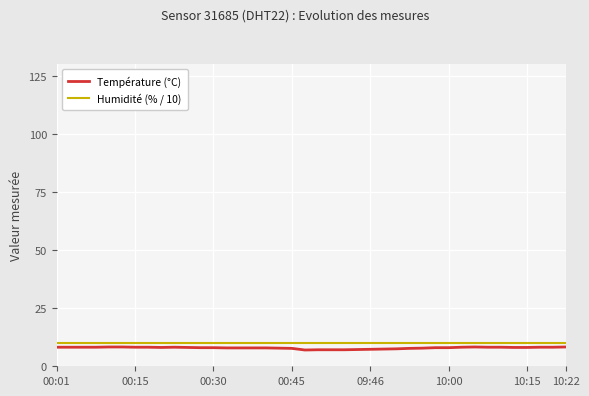

What is the maximum value for Température (°C)?

8.3